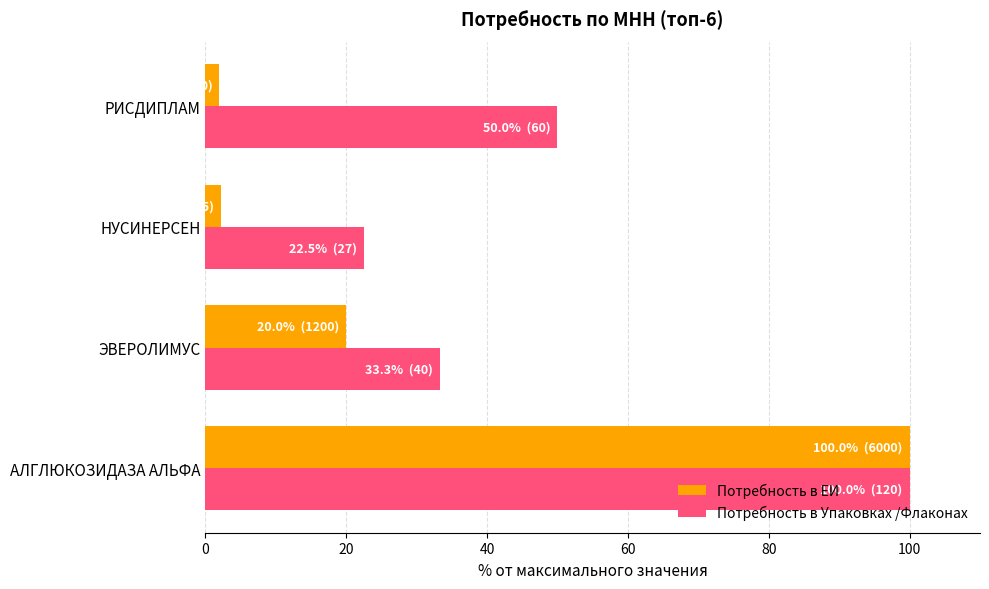

At how many categories does at least one series exceed 27?

3